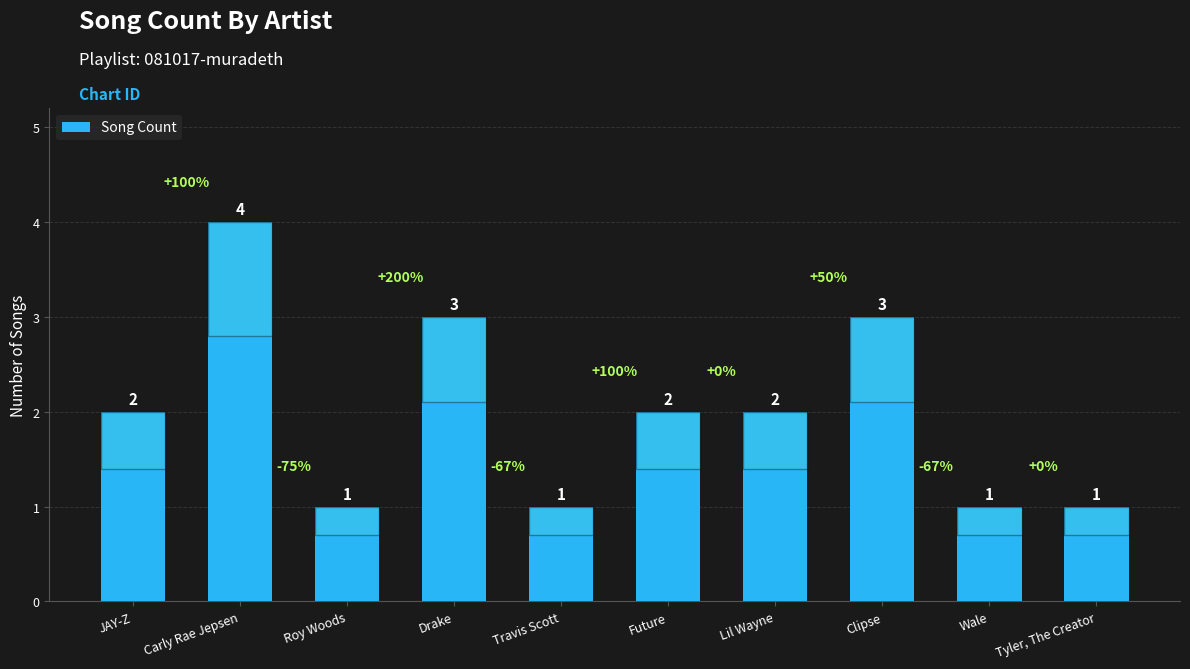

How many distinct data groups are displayed?

1